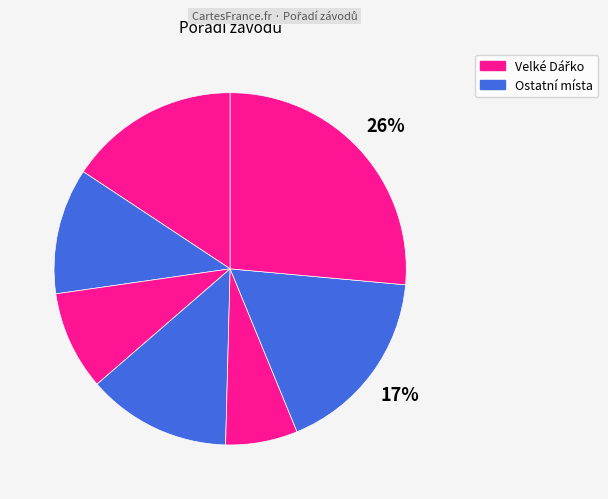

How many segments does this pie chart have?

7